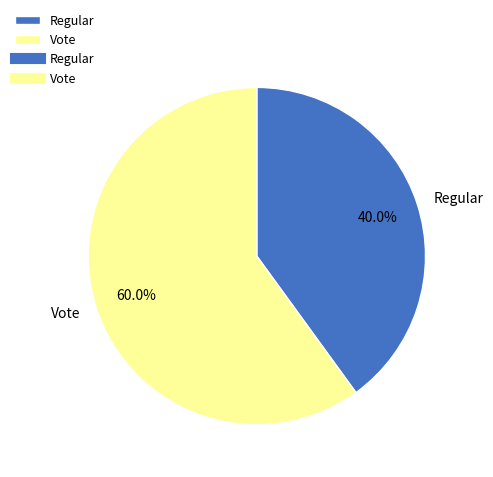

Combined, do Vote and Regular account for over 50%?

Yes